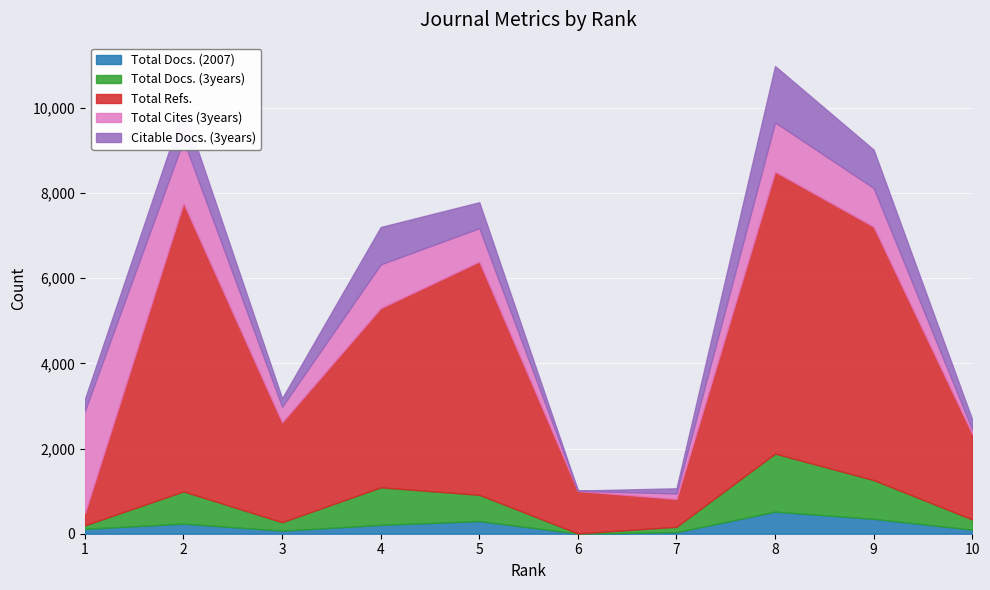

Between 1 and 8, which series saw the biggest shift?

Total Refs.